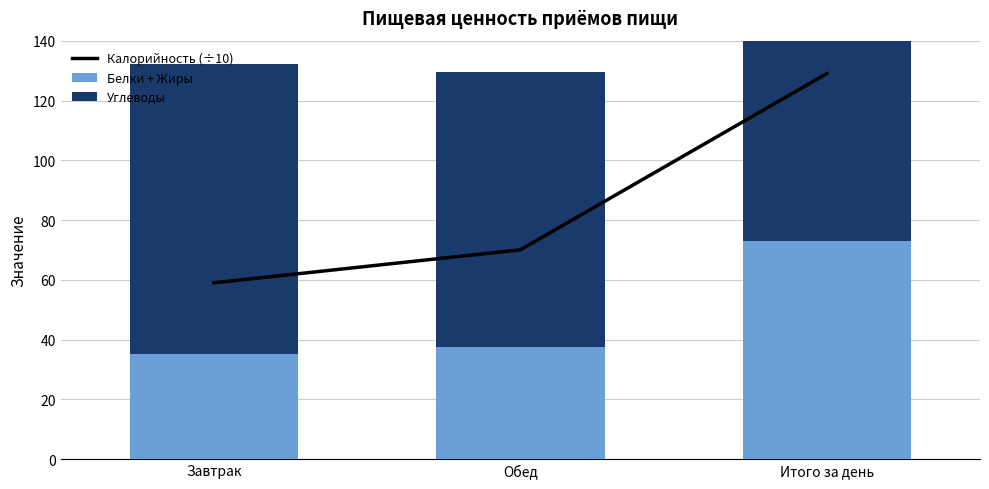

Which label corresponds to the smallest value in the chart?

Завтрак